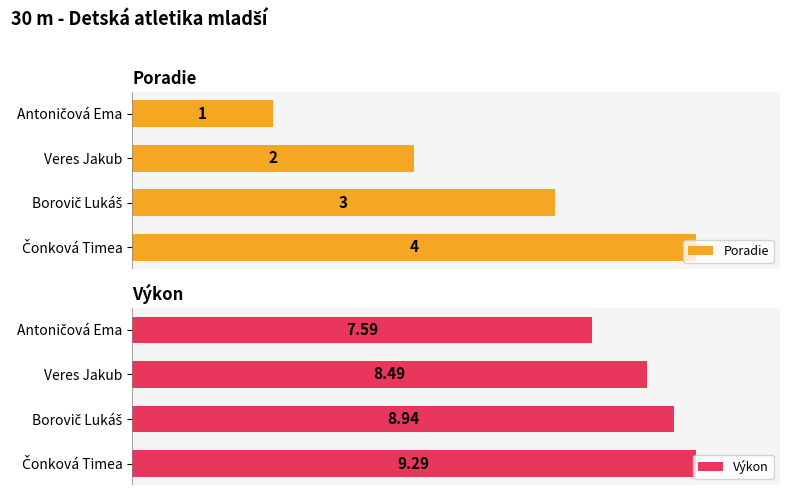

Where is Poradie nearest to the value 2?

Veres Jakub